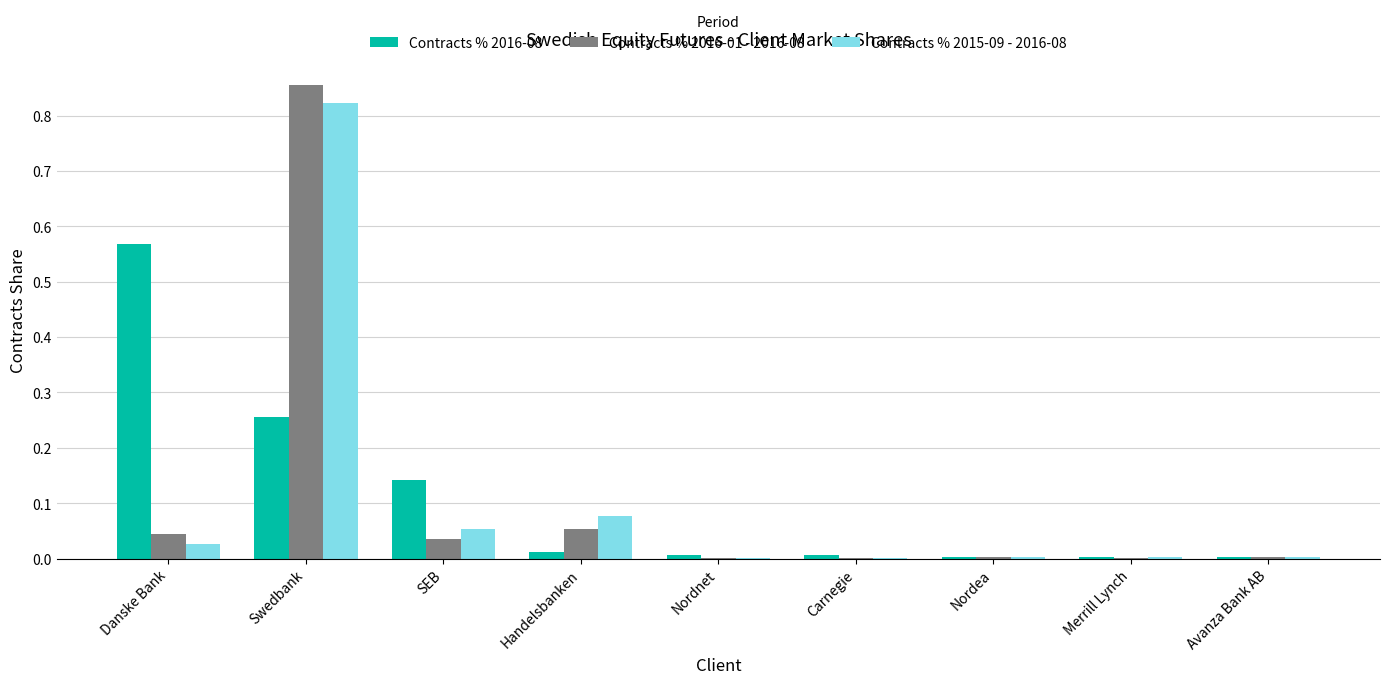

Is it true that Contracts % 2016-08 equals 0.0 at Nordnet?

True